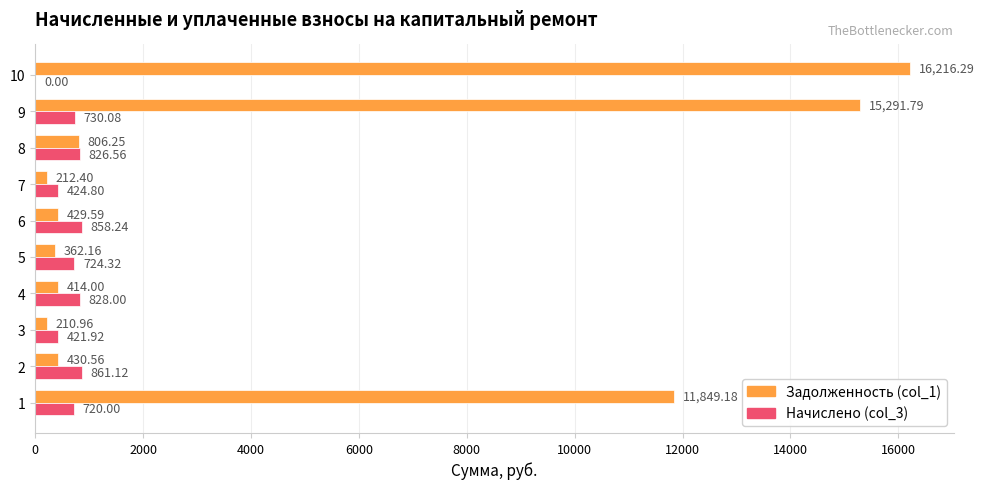

What is the total value across all series at 8?

1632.8